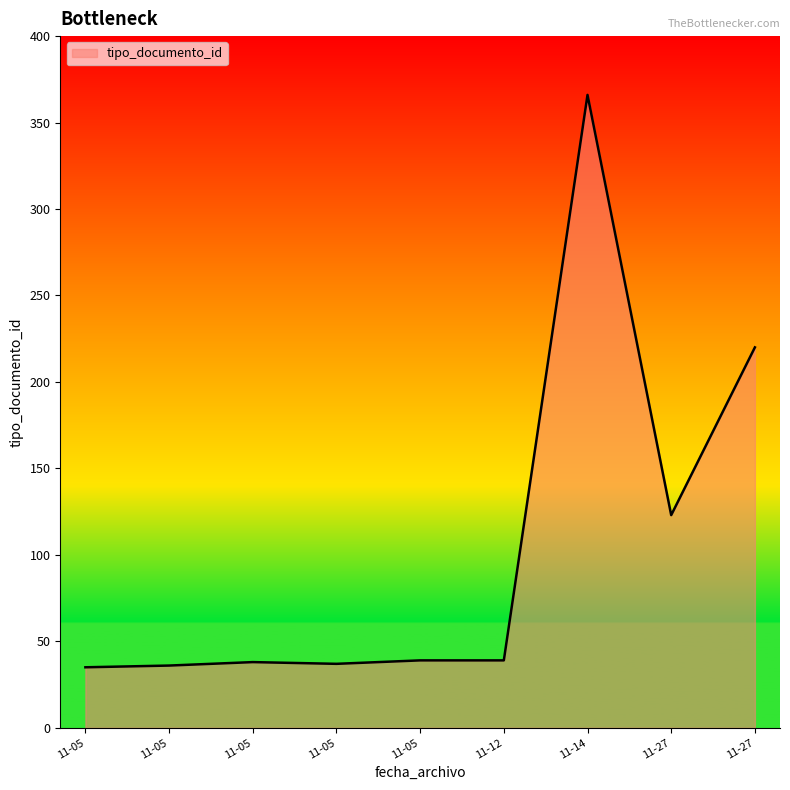

What is the average value?

104